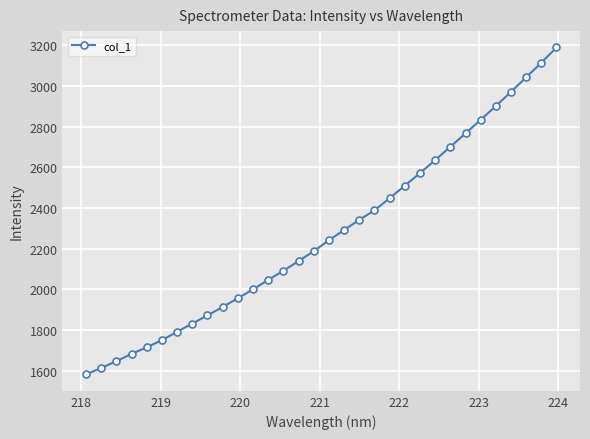

True or false: there are more than 2 points higher than both neighbors.

False